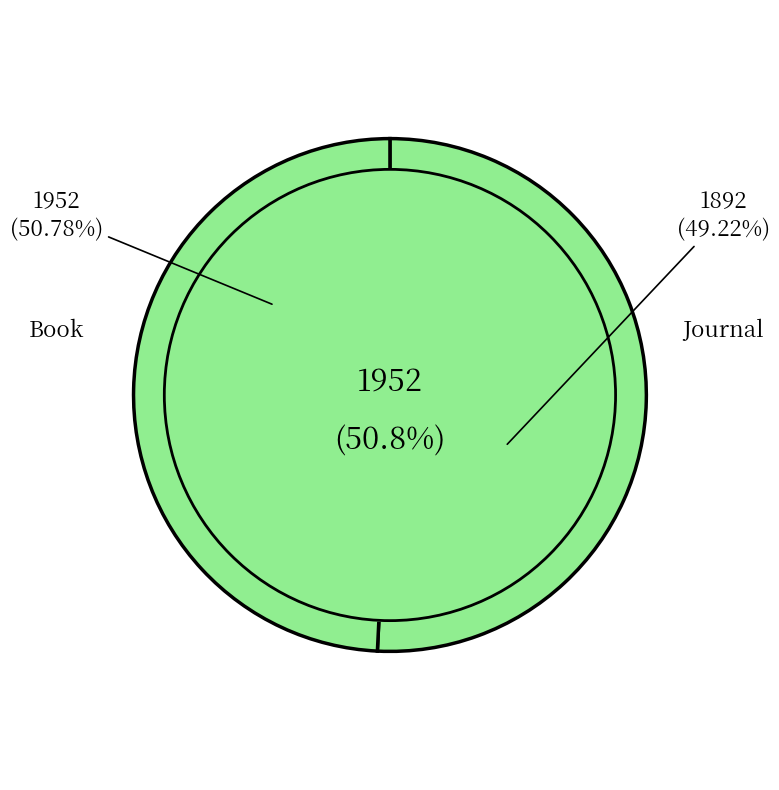

Count the number of slices in the pie.

2